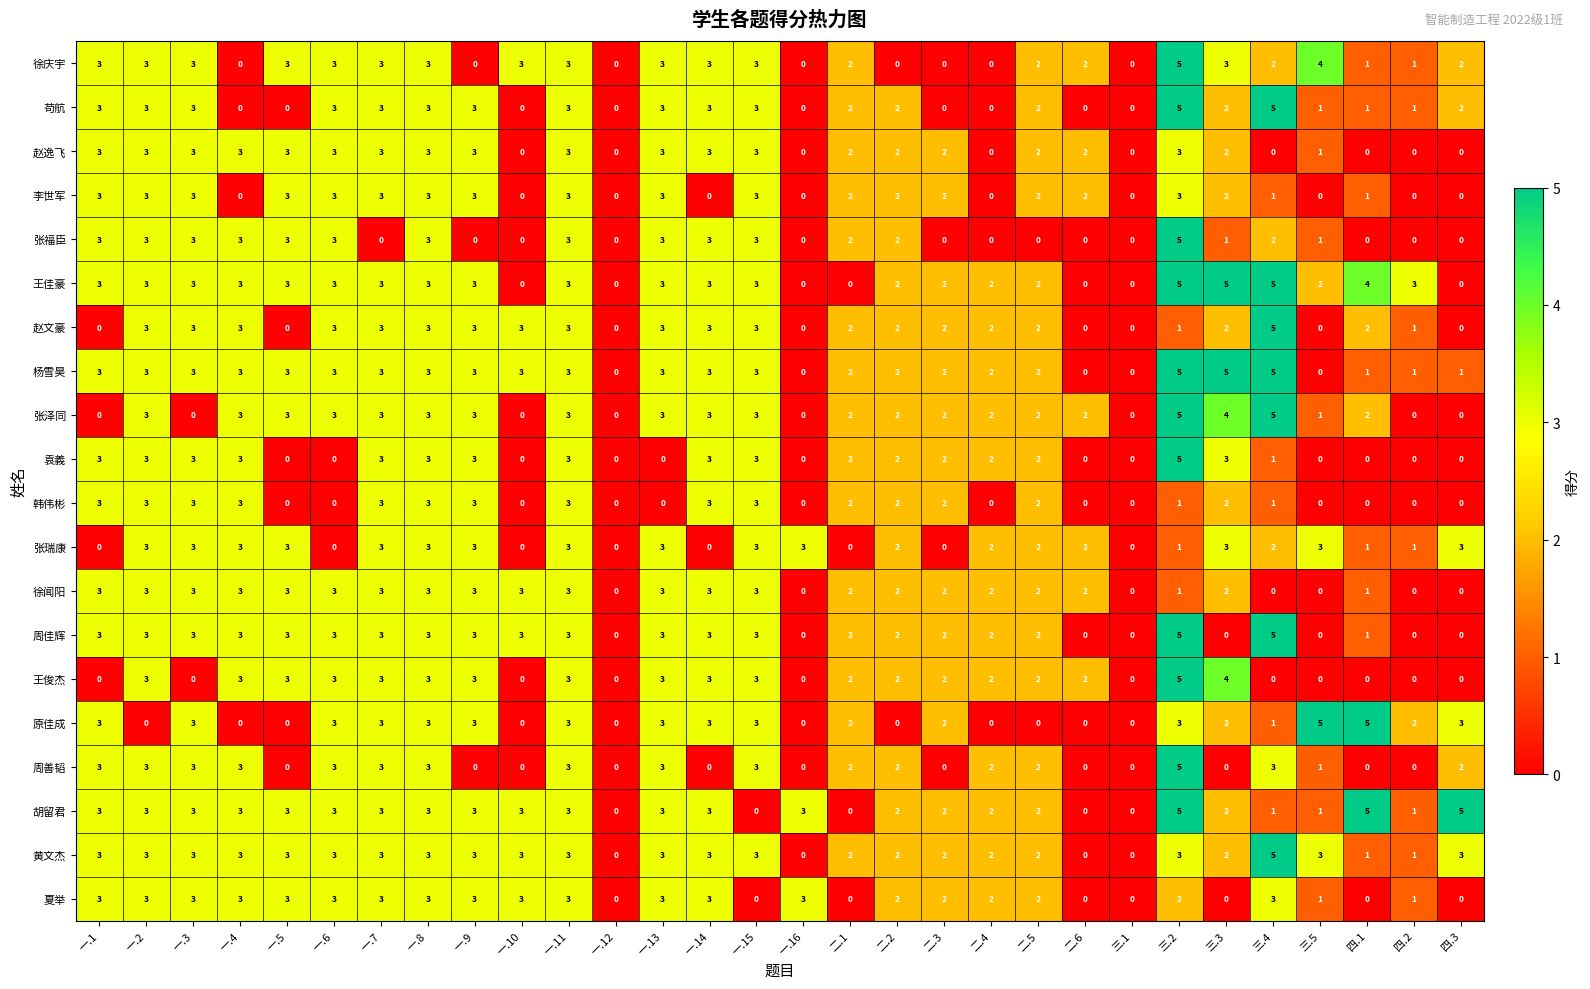

True or false: 杨雪昊 has a value of 1 at 一.10.

False